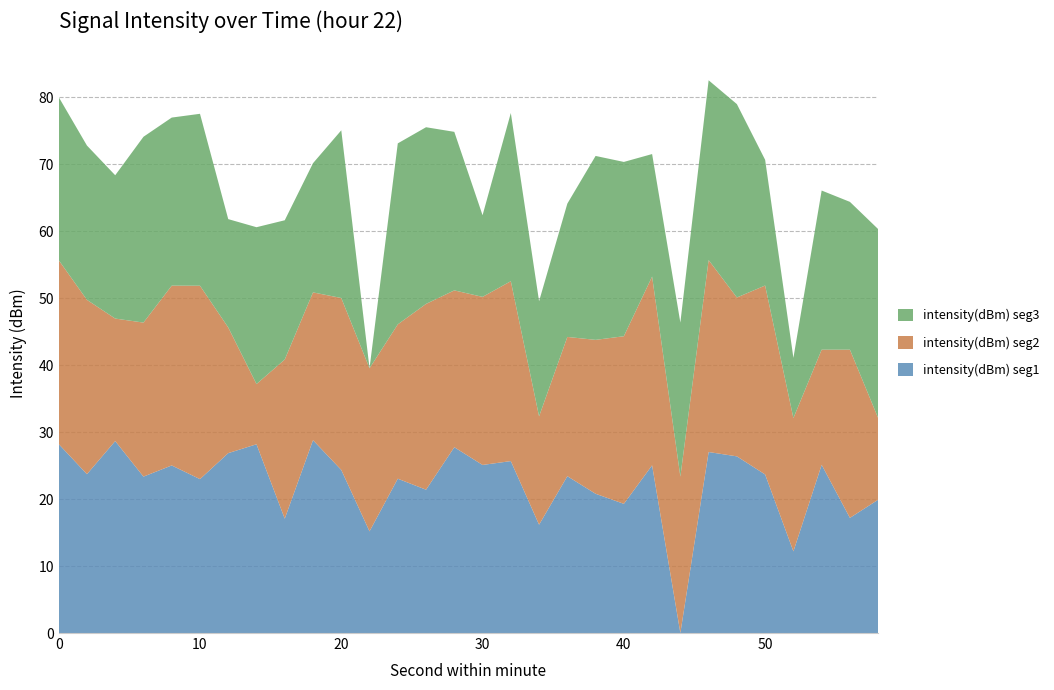

What is the maximum value for intensity(dBm) seg1?

28.8